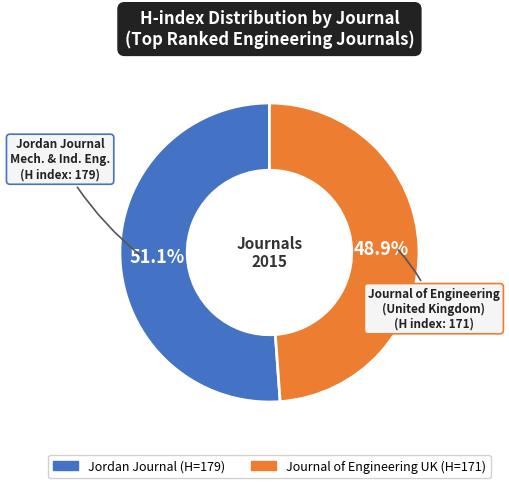

How many slices are in this pie chart?

2